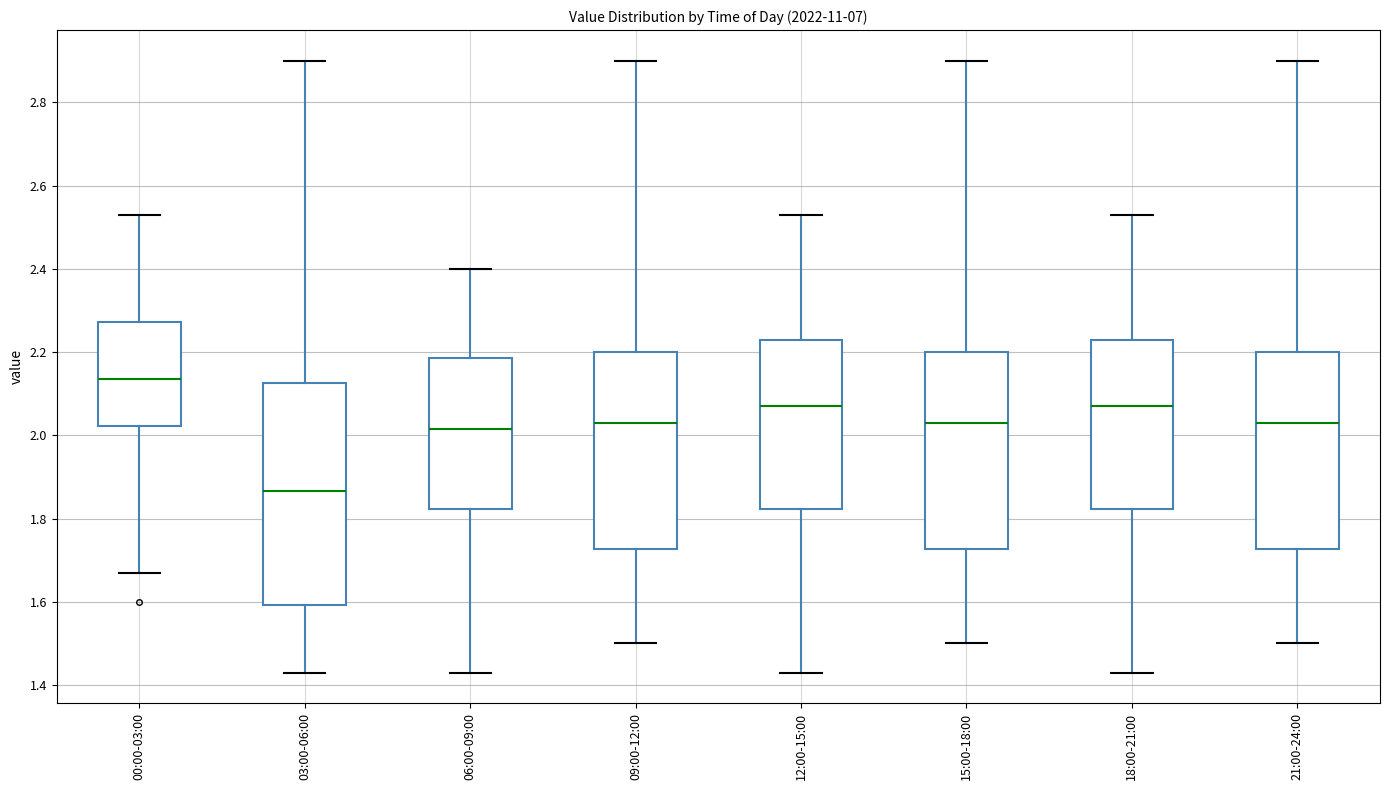

Where does the median line of the box for 21:00-24:00 sit on the y-axis? The values are not printed on the chart, so give them approximately, as read against the axis.

2.04